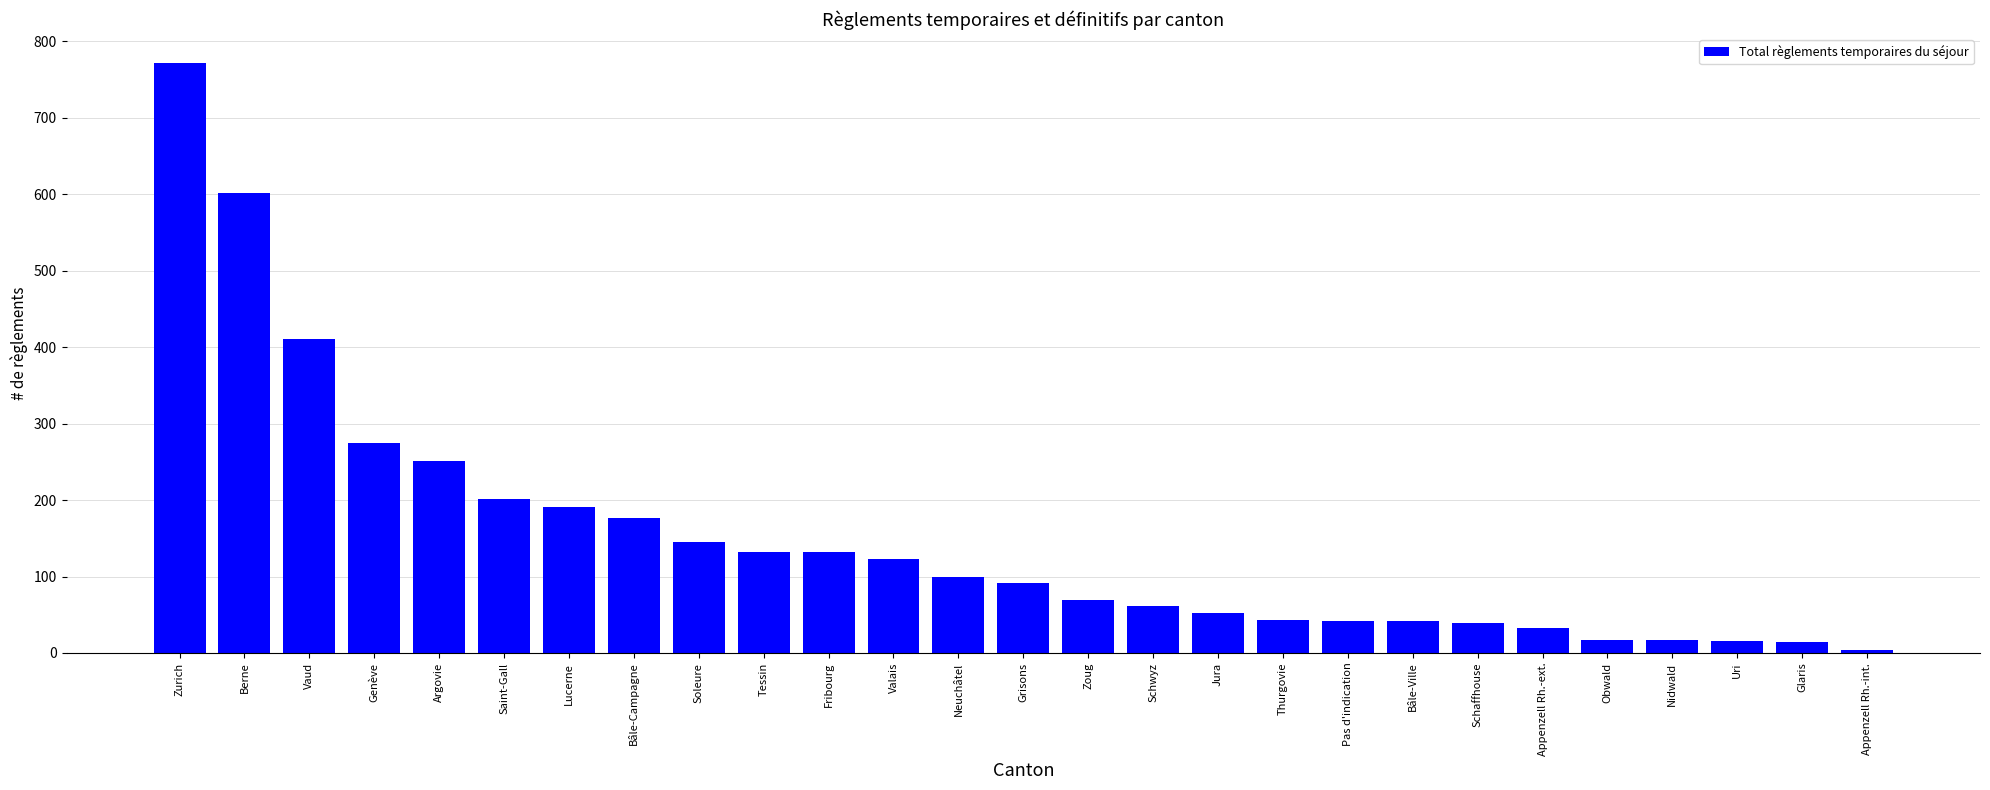

What is the minimum value shown in the chart?

4